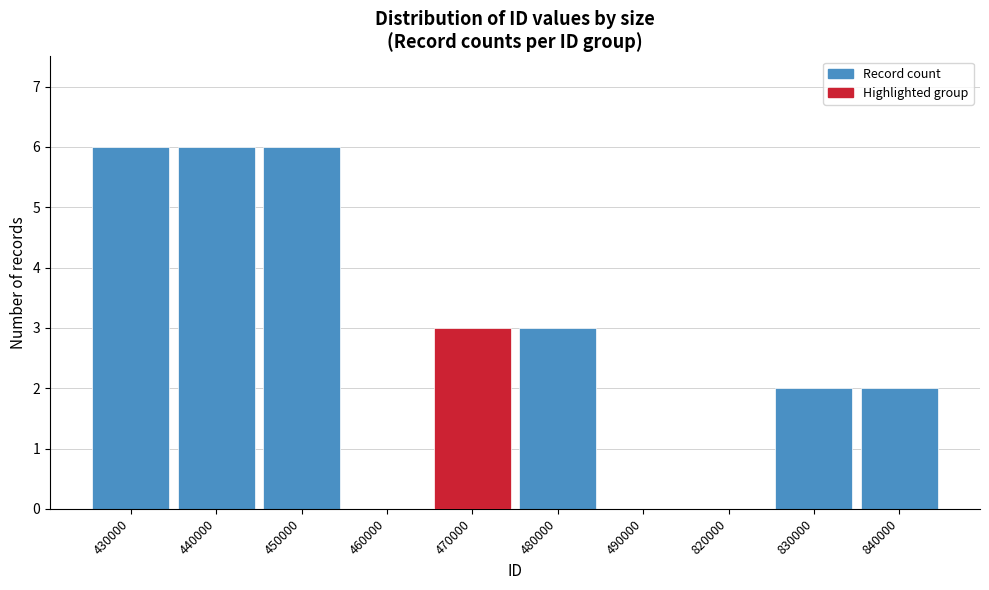

Reading right to left, what are all the values shown in this chart?

840000=2	830000=2	820000=0	490000=0	480000=3	470000=3	460000=0	450000=6	440000=6	430000=6